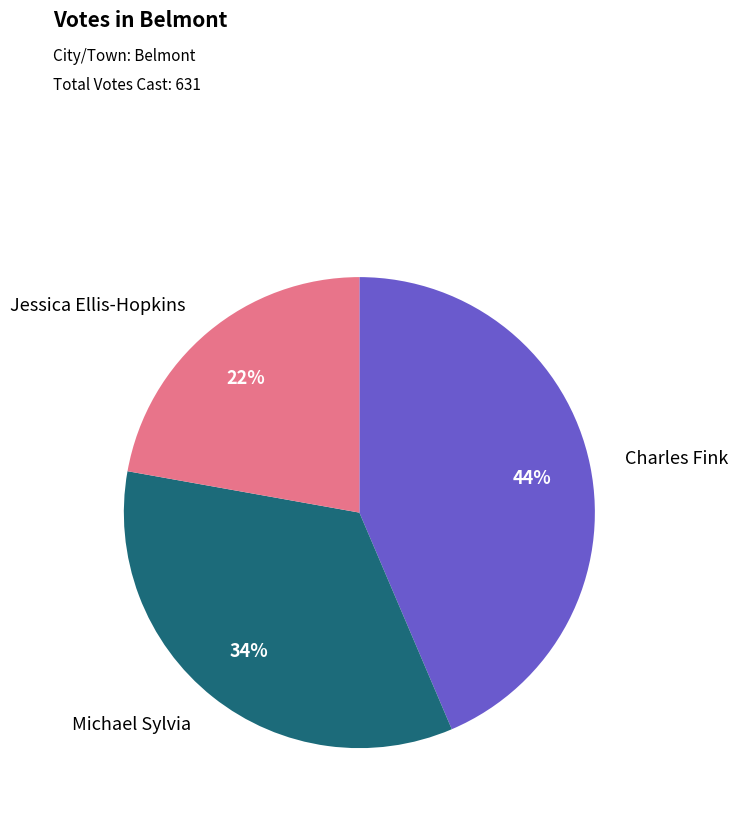

Is there any slice that represents more than half of the pie?

No